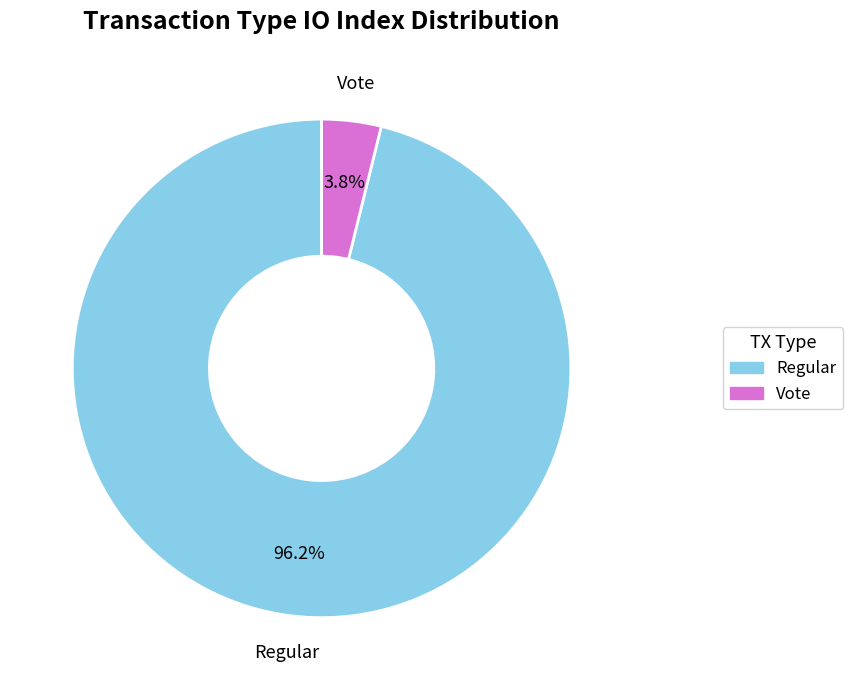

What percentage is the Regular slice, to the nearest percent?

96%